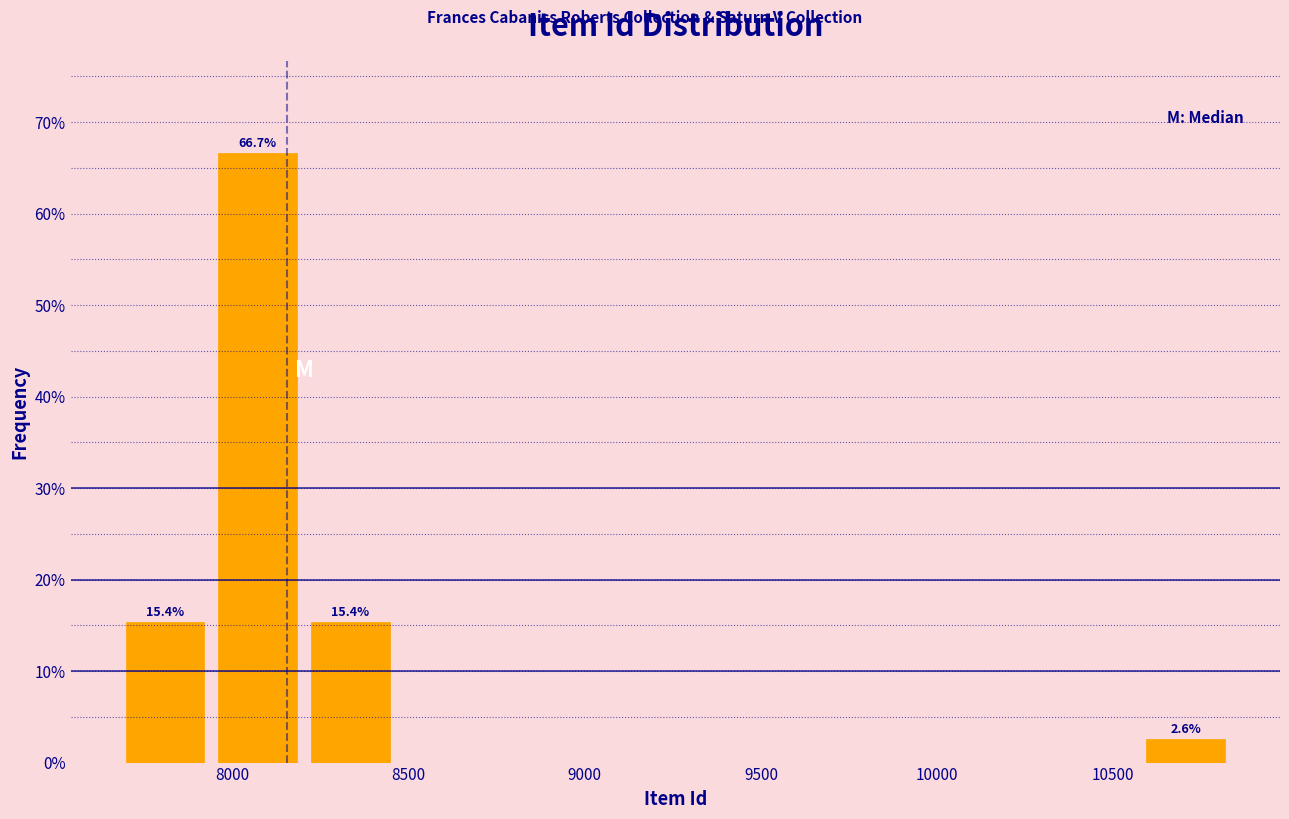

Over which range of the x-axis is the bar tallest?

7950 to 8200